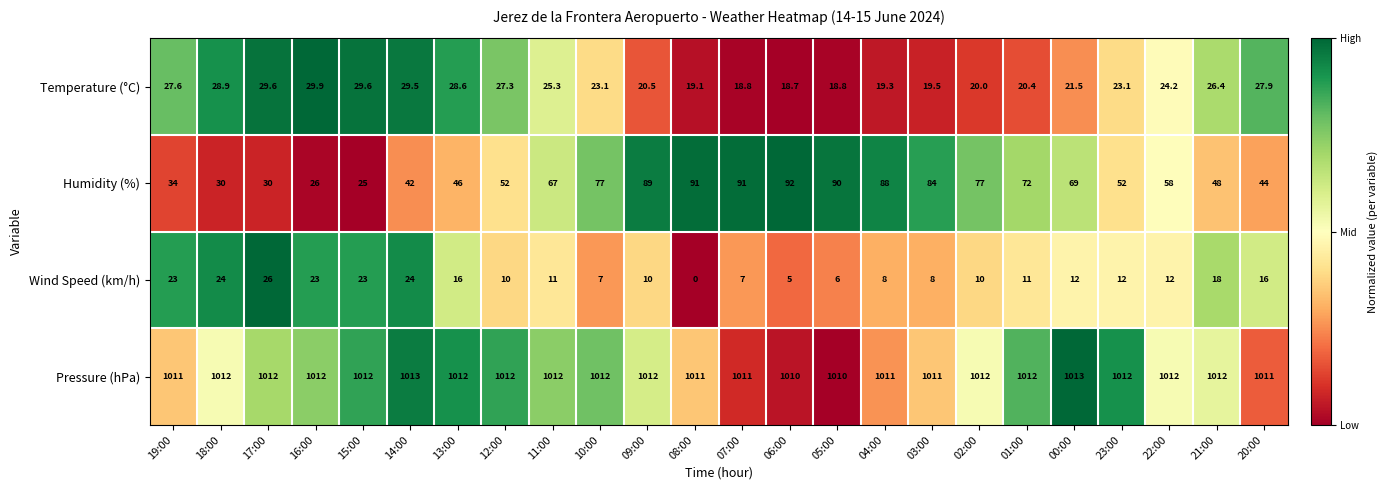

Which series changed the most between 03:00 and 23:00?

Humidity (%)